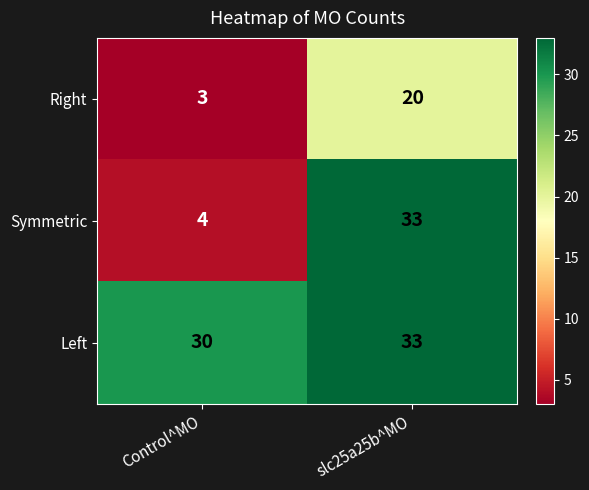

What is the spread (max minus min) of values at Control^MO?

27